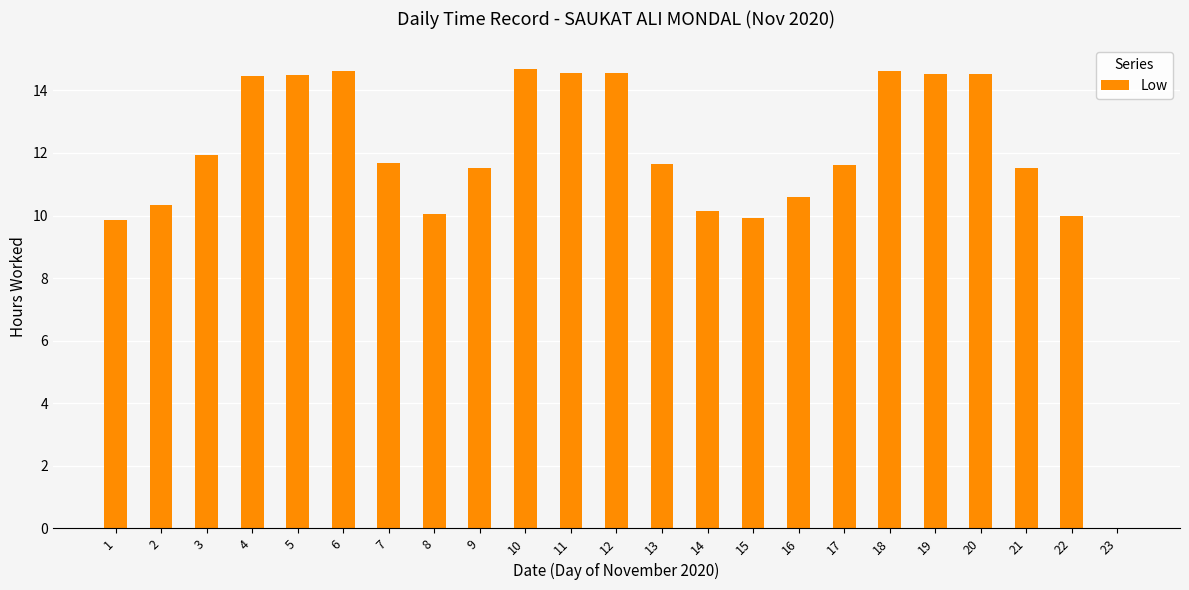

At which label does the data first exceed 11?

3